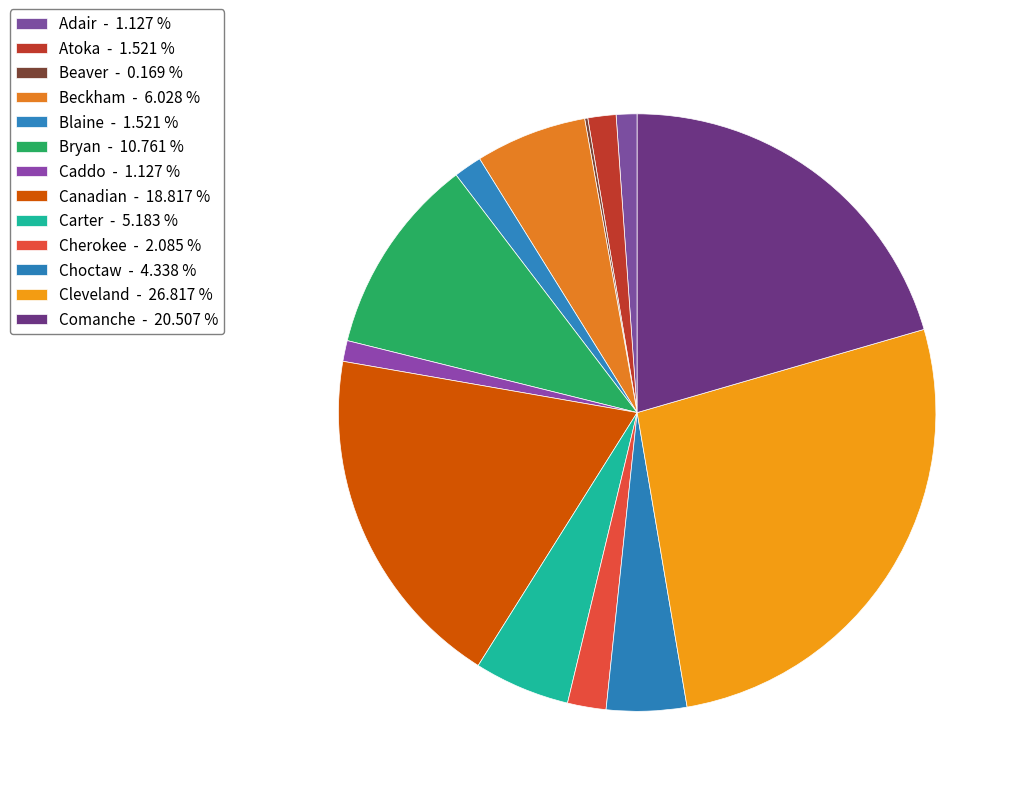

Do Blaine and Atoka together represent more than half of the pie?

No